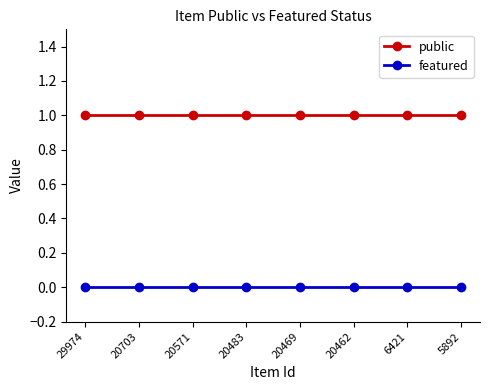

What is the spread (max minus min) of values at 20703?

1